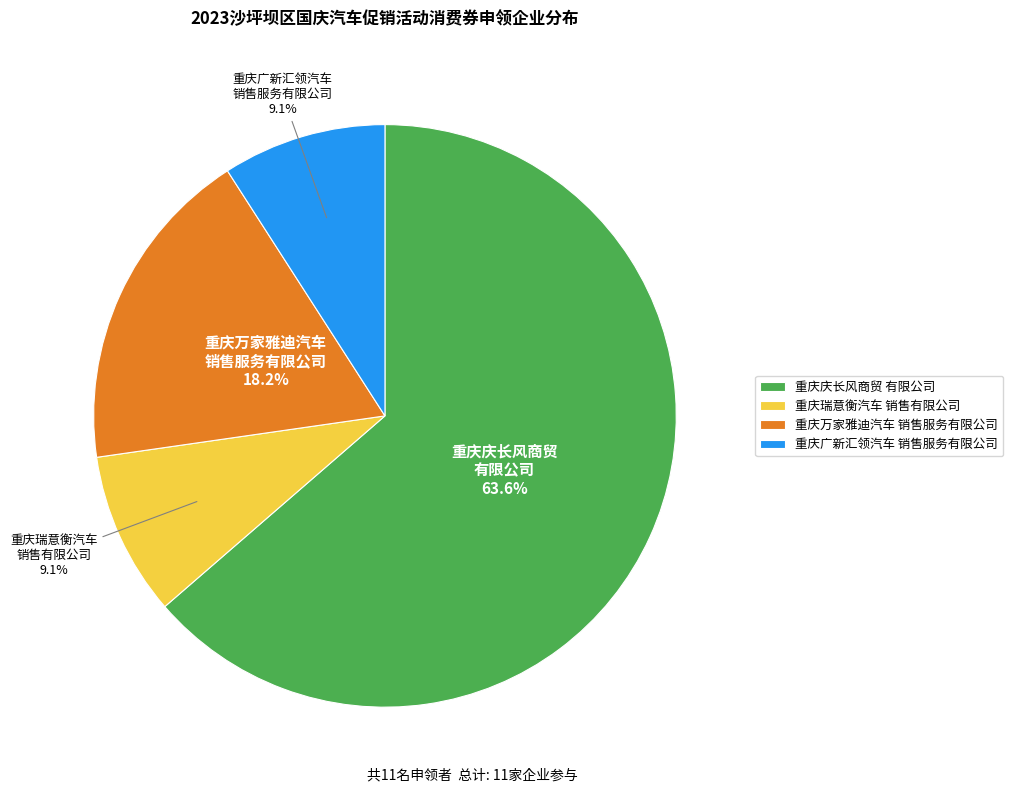

Which category has the biggest portion of the pie?

重庆庆长风商贸 有限公司